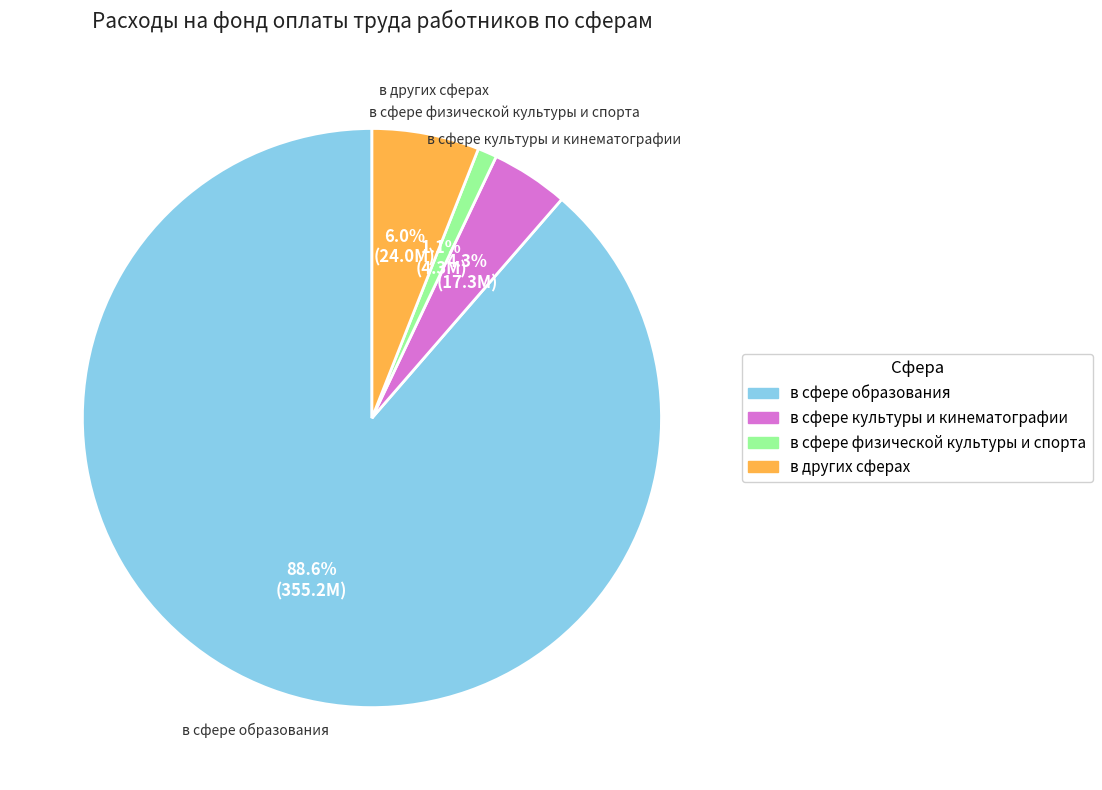

To the nearest percent, what portion does в сфере образования represent?

89%